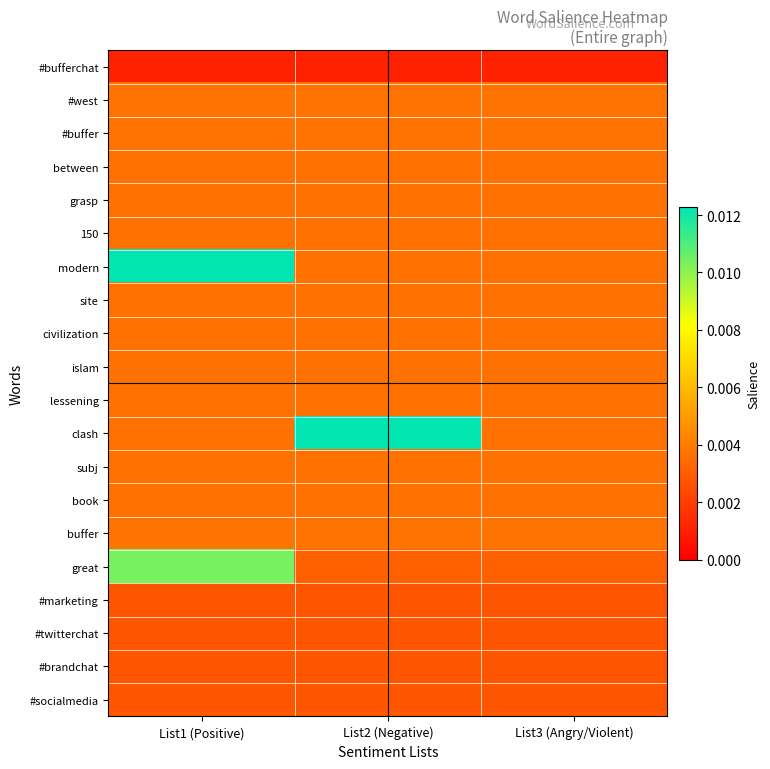

At which category does the chart reach its minimum across all series?

List1 (Positive)